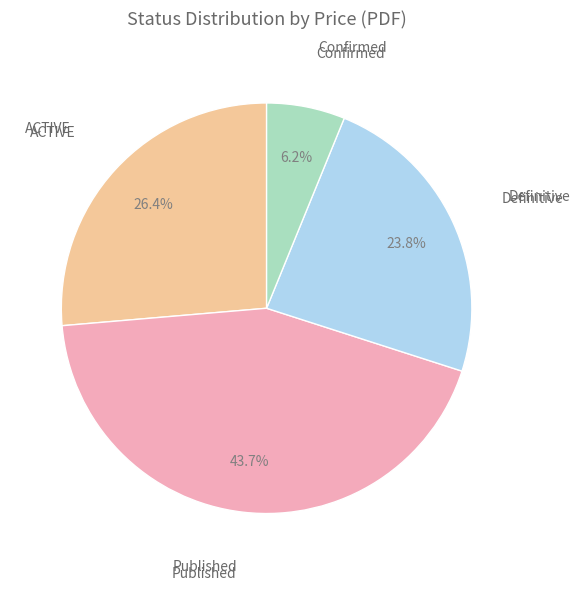

Does any single category account for the majority?

No